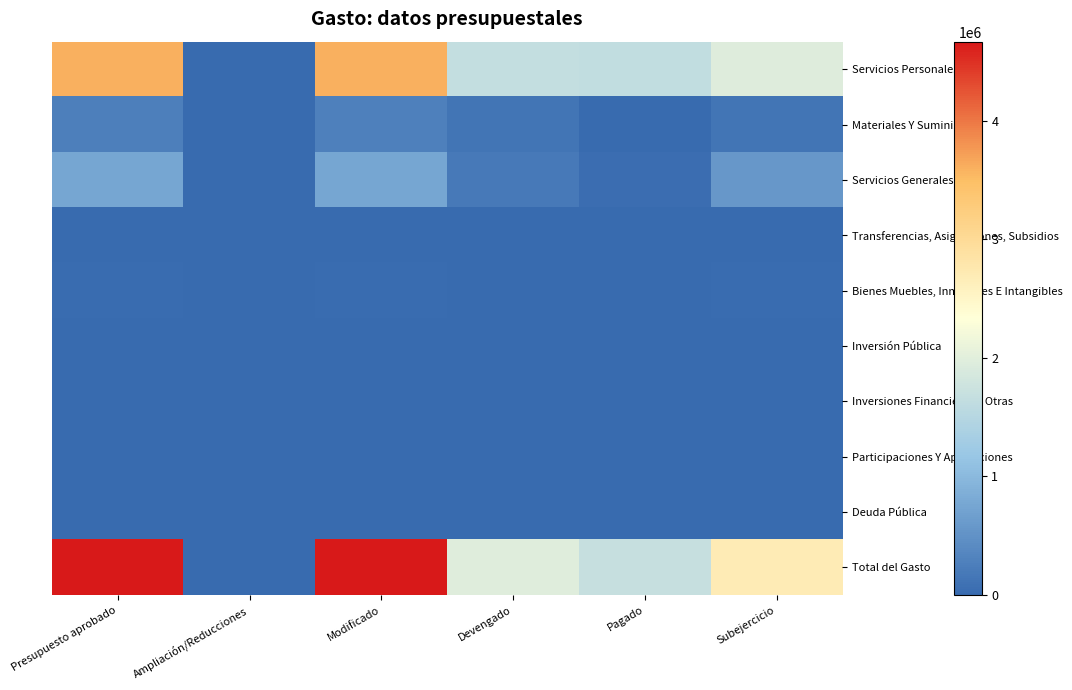

Rank the series by their maximum value, from highest to lowest.

Total del Gasto, Servicios Personales, Servicios Generales, Materiales Y Suministros, Bienes Muebles, Inmuebles E Intangibles, Transferencias, Asignaciones, Subsidios, Inversión Pública, Inversiones Financieras Y Otras, Participaciones Y Aportaciones, Deuda Pública